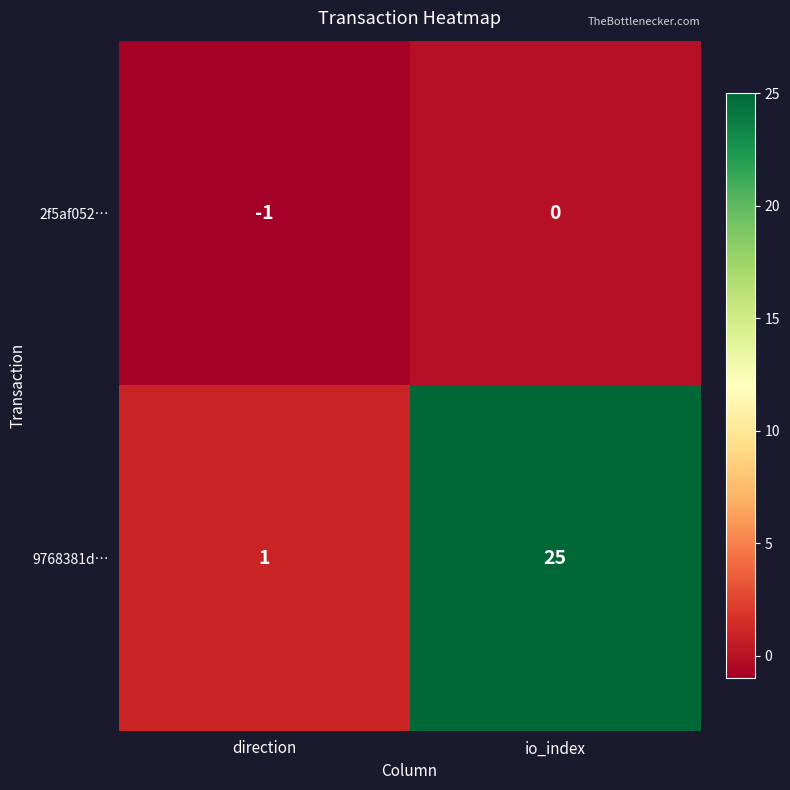

At which category does the chart reach its peak across all series?

io_index